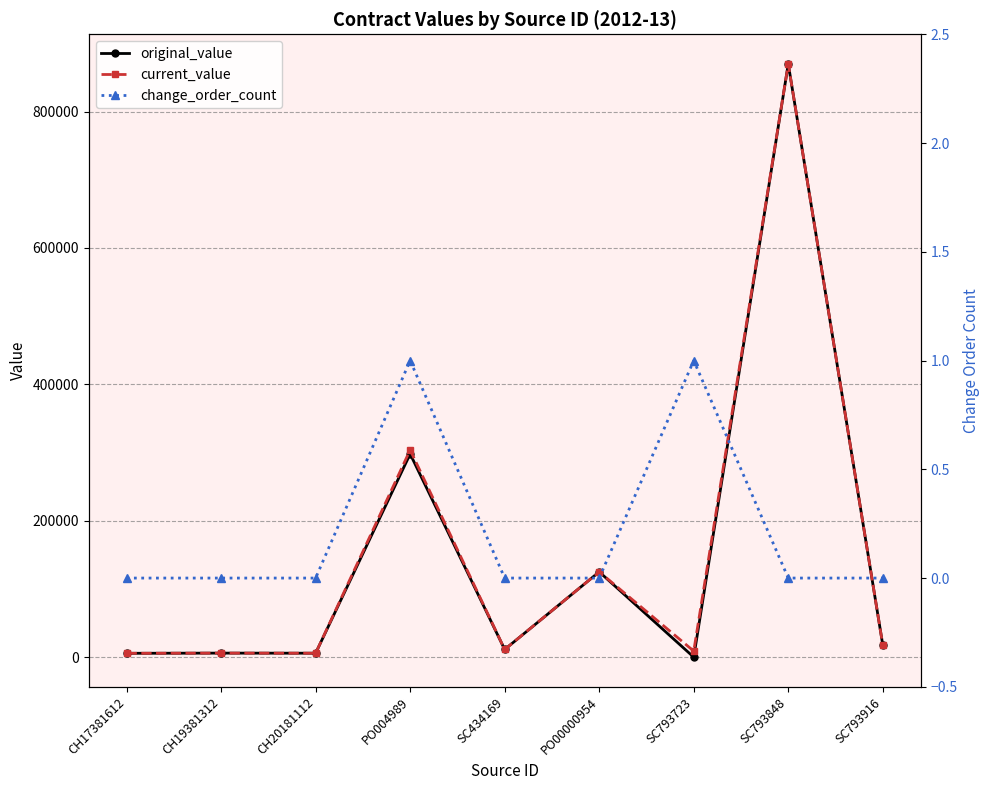

Which series changed the most between CH20181112 and PO004989?

current_value